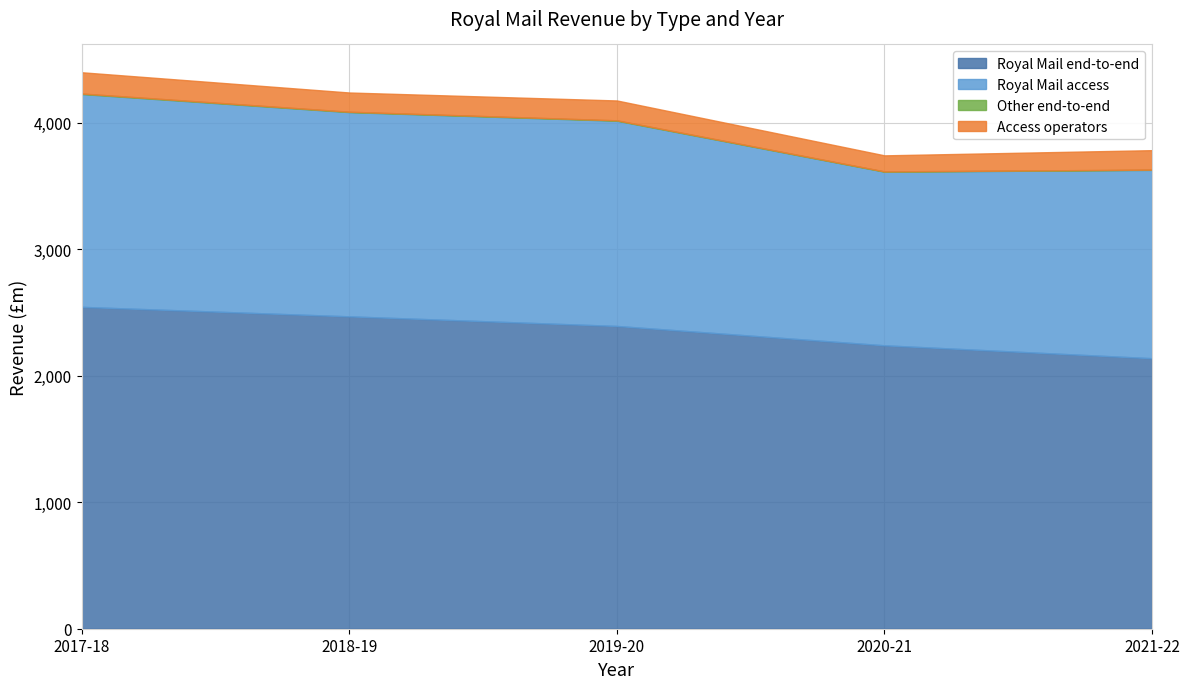

What is the label of the 5th point from the left?

2021-22